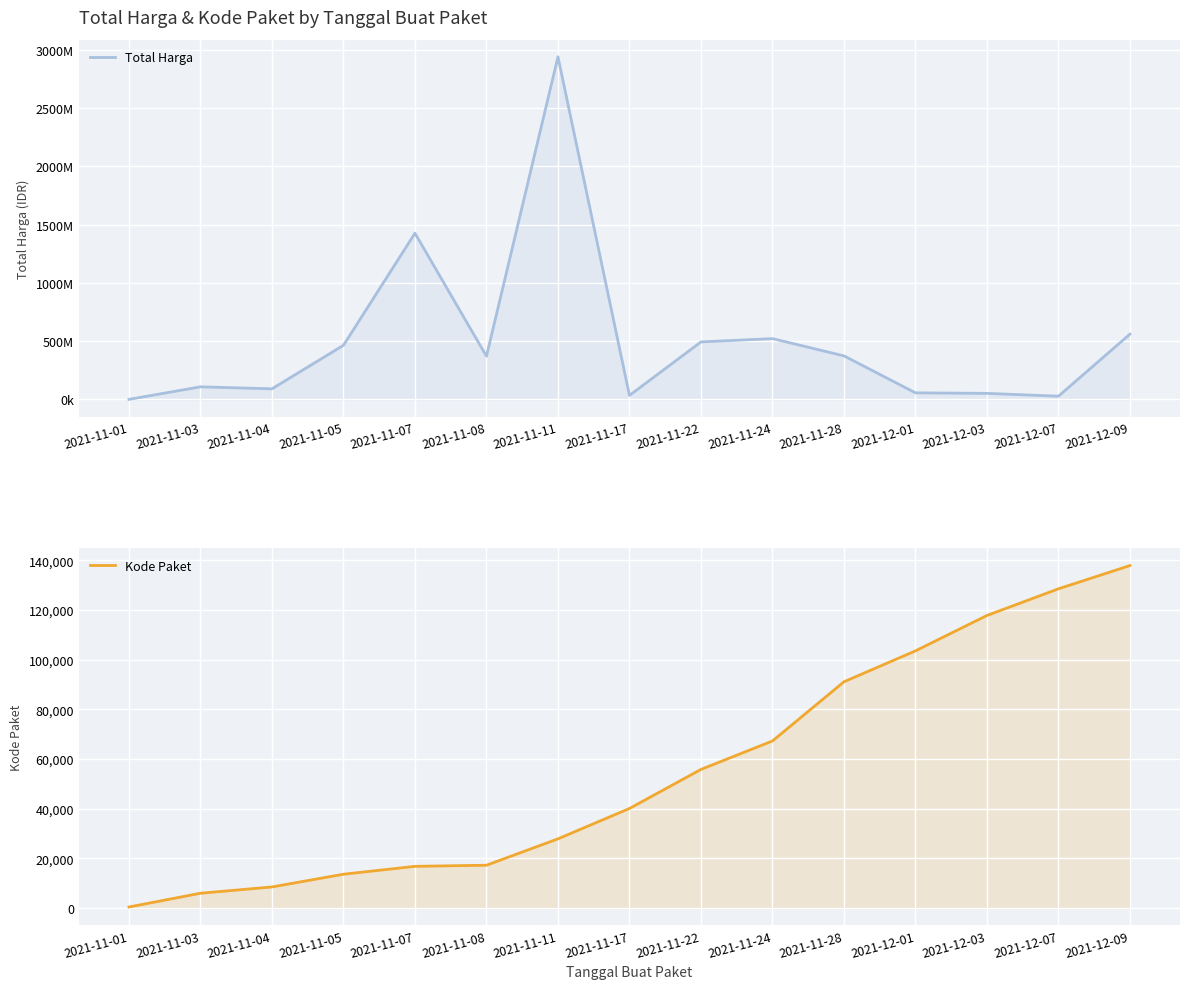

How many series are shown in this chart?

2